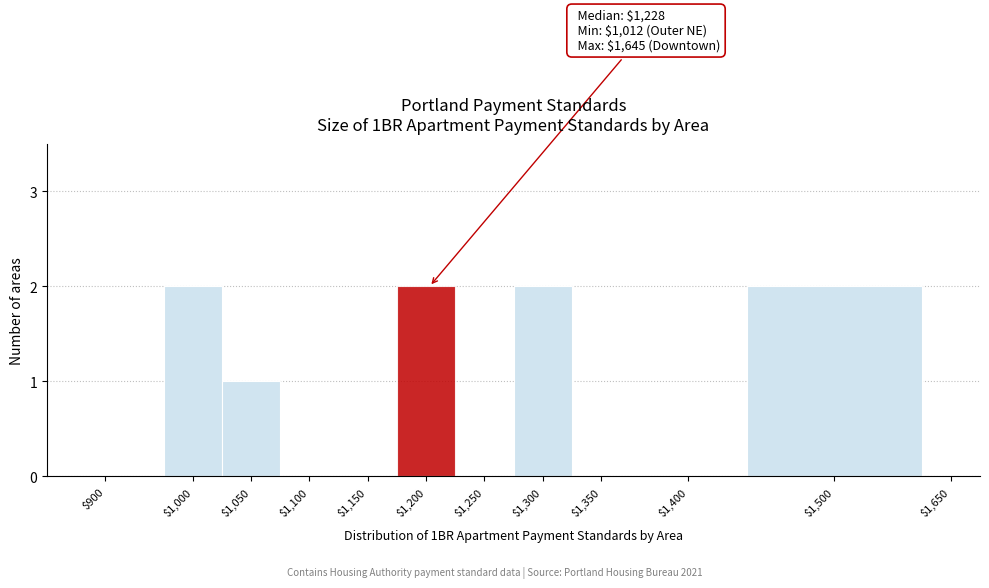

True or false: the data shows 1 at $1,250.

False